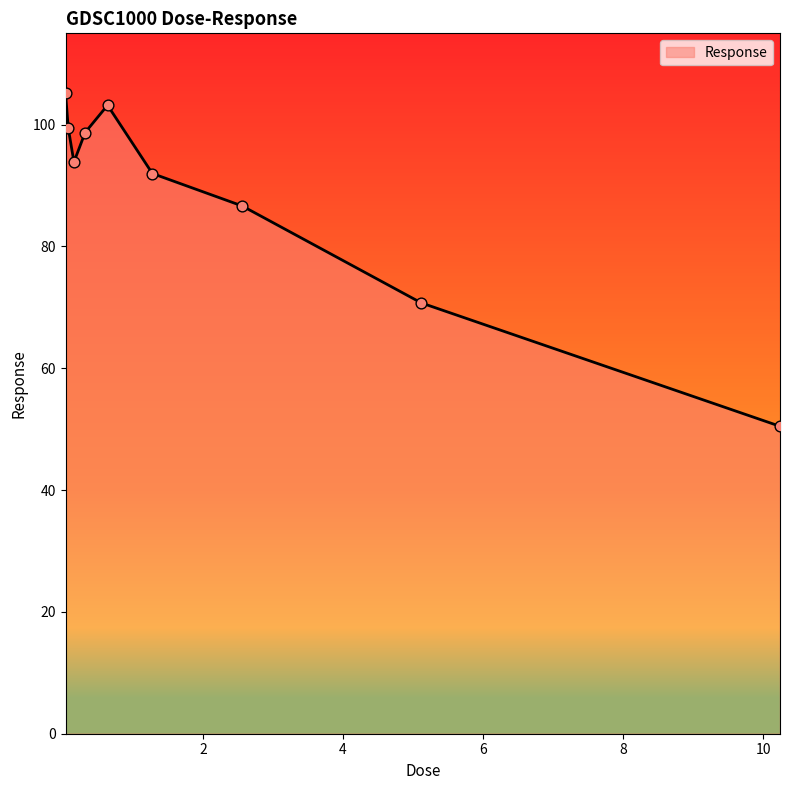

What is the smallest value displayed?

50.5